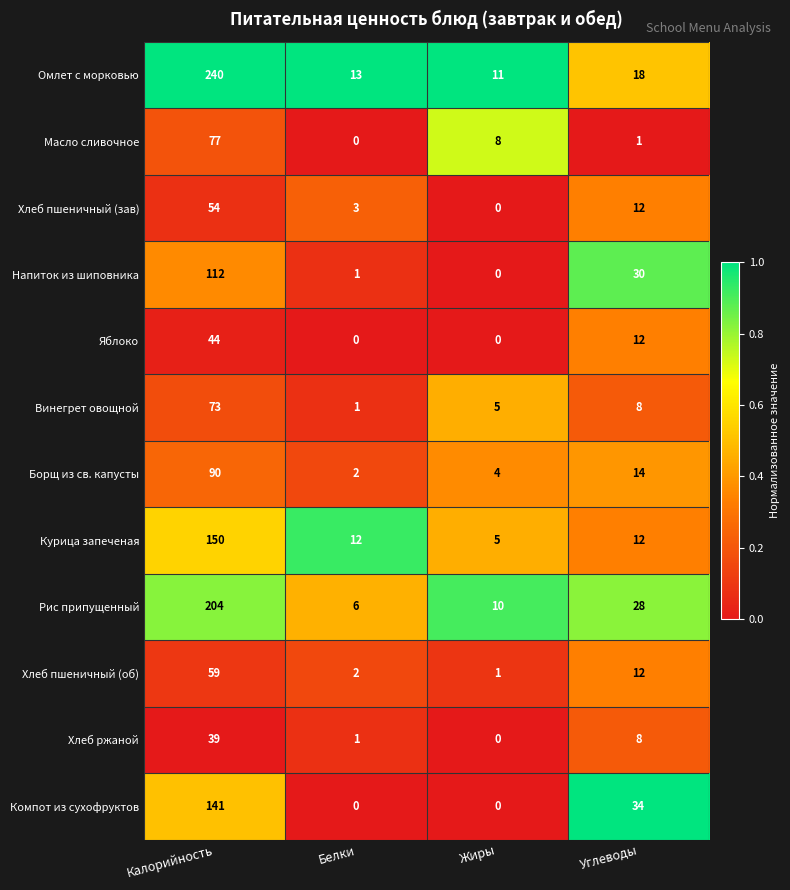

Which series has the largest total across all categories?

Омлет с морковью